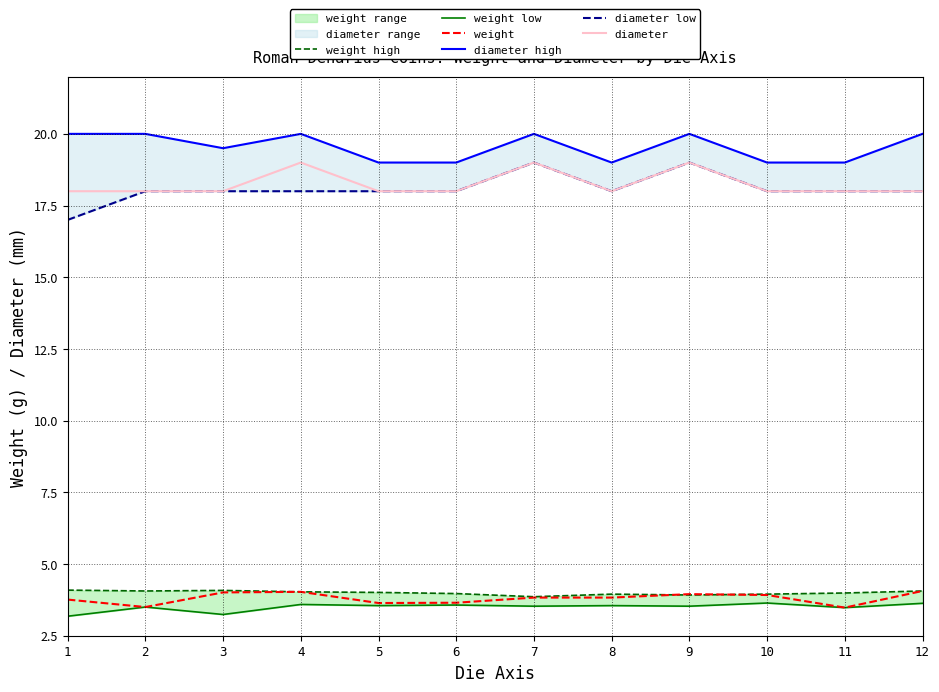

Reading right to left, what are all the values shown in this chart?

weight high: 4.1	4.0	4.0	3.9	4.0	3.9	4.0	4.0	4.0	4.1	4.1	4.1
weight low: 3.6	3.5	3.6	3.5	3.5	3.5	3.6	3.5	3.6	3.2	3.5	3.2
weight: 4.1	3.5	3.9	4.0	3.8	3.8	3.6	3.6	4.0	4.0	3.5	3.8
diameter high: 20.0	19.0	19.0	20.0	19.0	20.0	19.0	19.0	20.0	19.5	20.0	20.0
diameter low: 18.0	18.0	18.0	19.0	18.0	19.0	18.0	18.0	18.0	18.0	18.0	17.0
diameter: 18.0	18.0	18.0	19.0	18.0	19.0	18.0	18.0	19.0	18.0	18.0	18.0